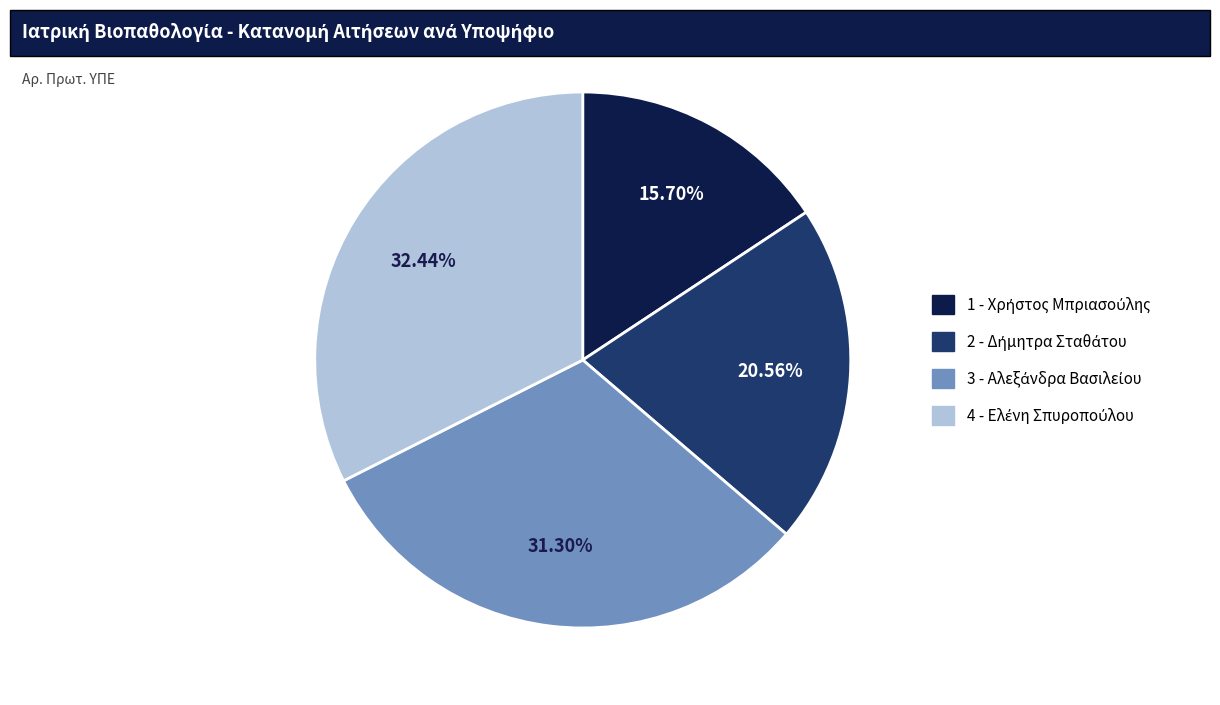

Does any single category account for the majority?

No